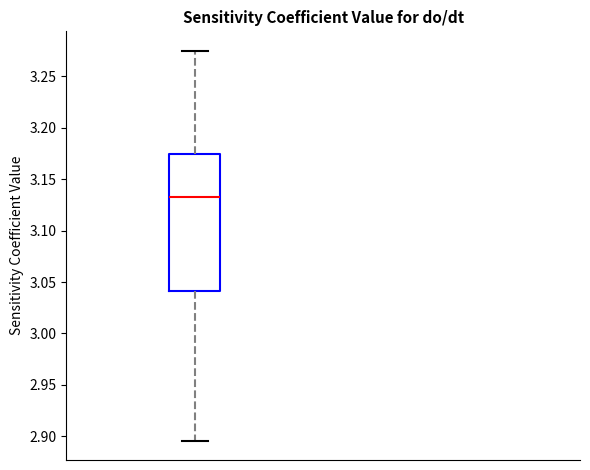

Read this box plot against the y-axis: the position of the median line, the range covered by the box, and the ends of both whiskers. The values are not printed on the chart, so give them approximately, as read against the axis.

median 3.130, box 3.040 to 3.175, whiskers 2.895 to 3.275